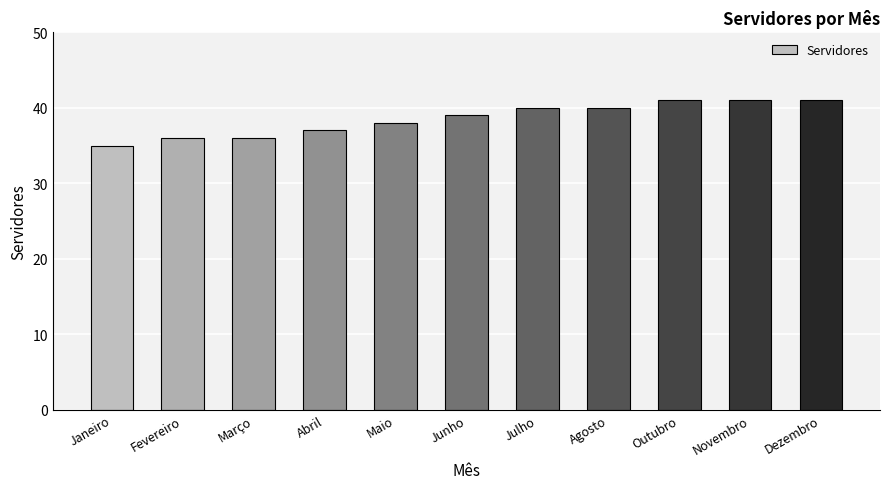

True or false: the data shows 41 at Dezembro.

True